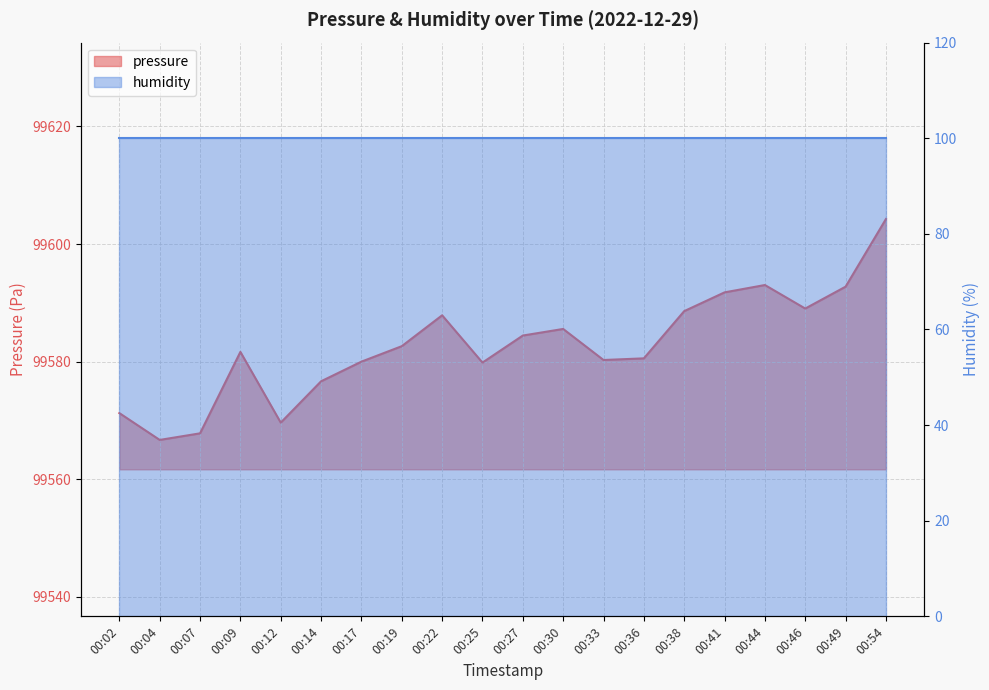

The value at 00:27 is 99584.4. True or false?

True